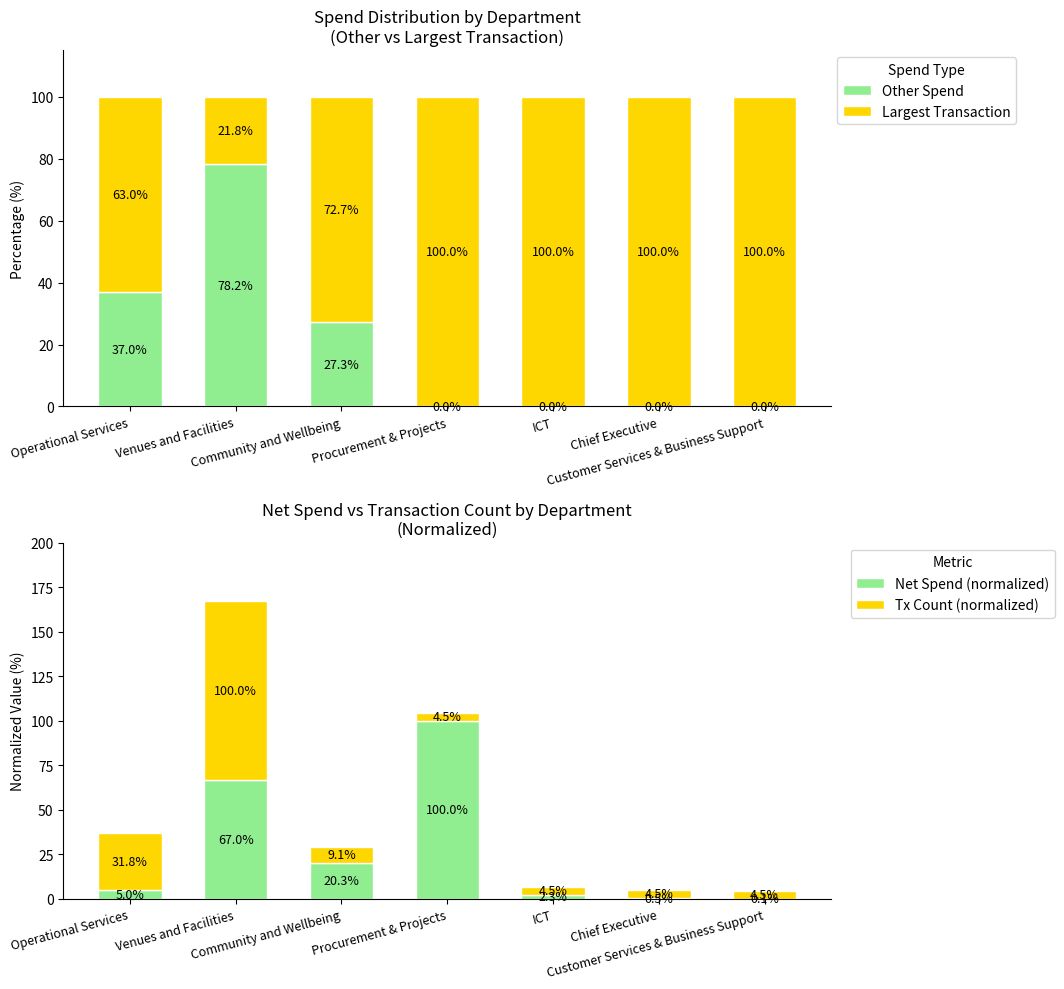

Reading right to left, extract all data points from this chart.

Other Spend: Customer Services & Business Support=0.0	Chief Executive=0.0	ICT=0.0	Procurement & Projects=0.0	Community and Wellbeing=27.3	Venues and Facilities=78.2	Operational Services=37.0
Largest Transaction: Customer Services & Business Support=100.0	Chief Executive=100.0	ICT=100.0	Procurement & Projects=100.0	Community and Wellbeing=72.7	Venues and Facilities=21.8	Operational Services=63.0
Net Spend (normalized): Customer Services & Business Support=0.1	Chief Executive=0.5	ICT=2.3	Procurement & Projects=100.0	Community and Wellbeing=20.3	Venues and Facilities=67.0	Operational Services=5.0
Tx Count (normalized): Customer Services & Business Support=4.5	Chief Executive=4.5	ICT=4.5	Procurement & Projects=4.5	Community and Wellbeing=9.1	Venues and Facilities=100.0	Operational Services=31.8